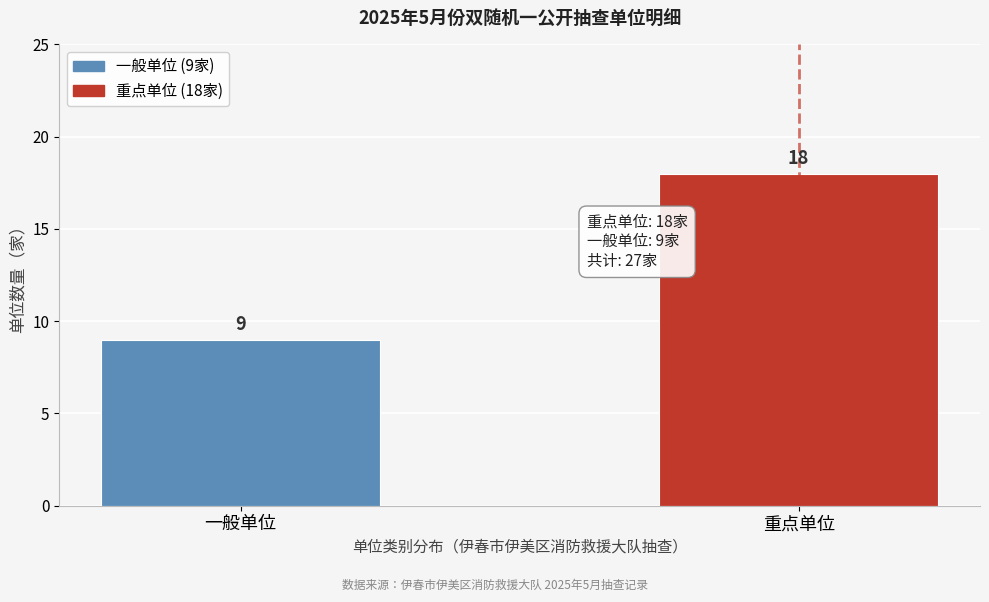

Reading left to right, list all the values displayed in this chart.

一般单位=9	重点单位=18